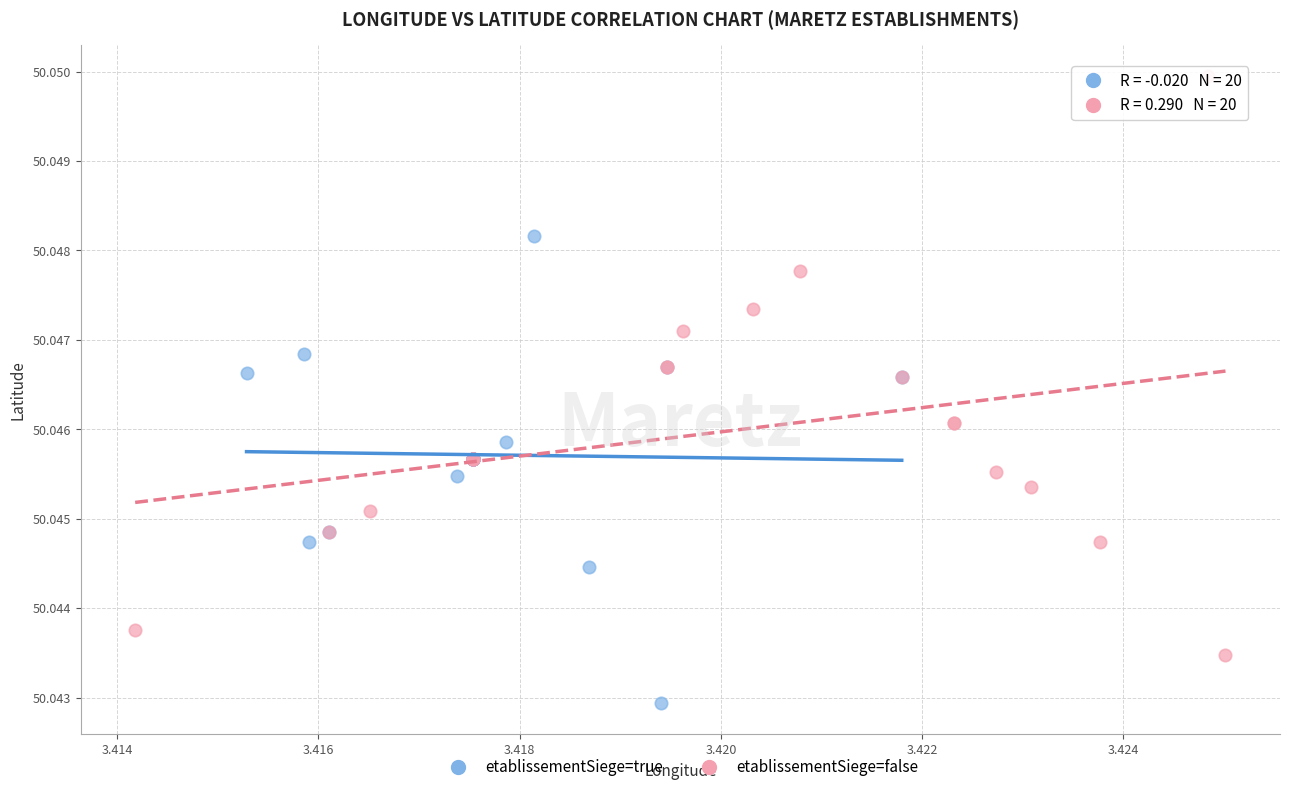

Which series reaches the minimum Y coordinate?

etablissementSiege=true